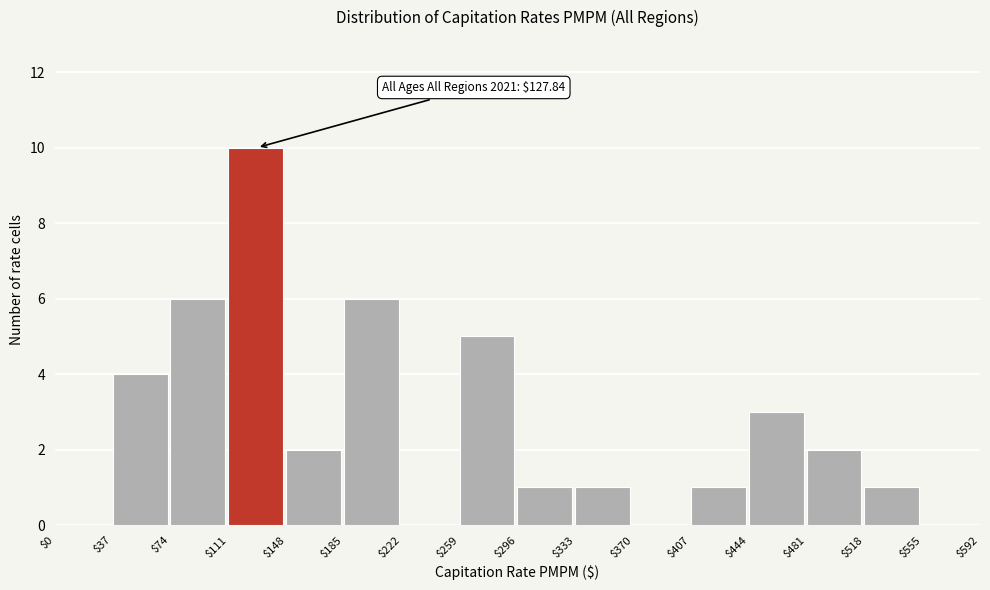

Which range on the x-axis has the tallest bar?

$111 to $148